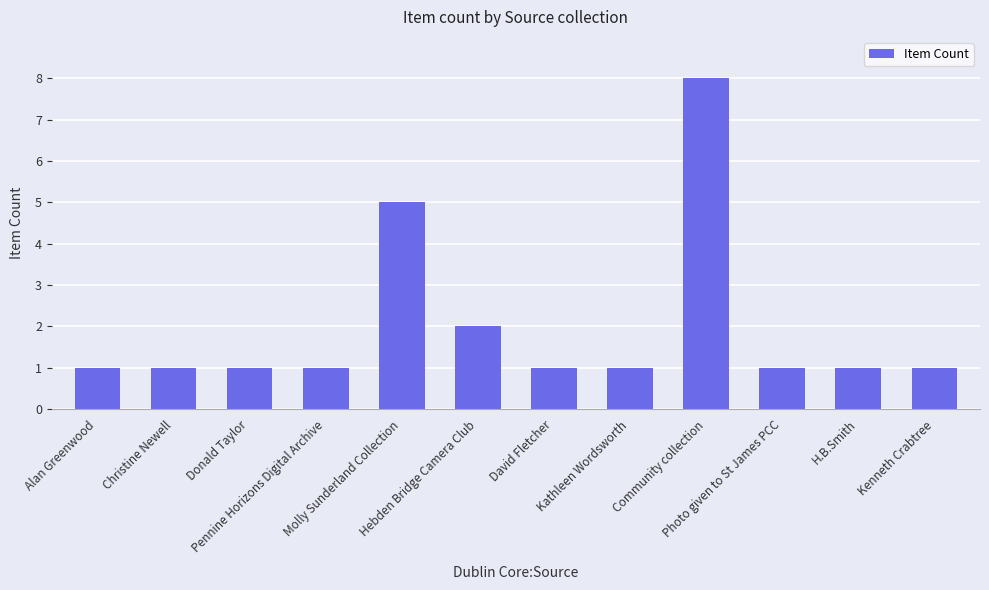

True or false: the data shows 8 at Molly Sunderland Collection.

False